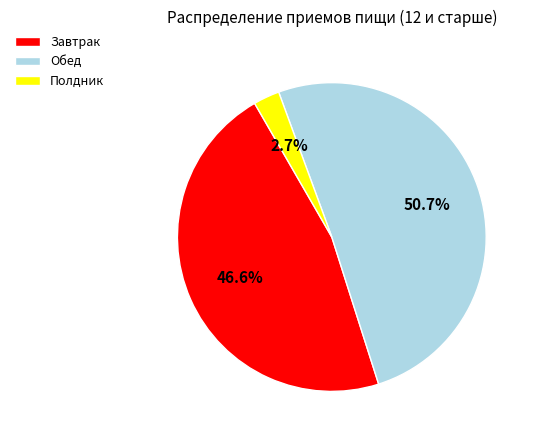

Combined, do Обед and Полдник account for over 50%?

Yes